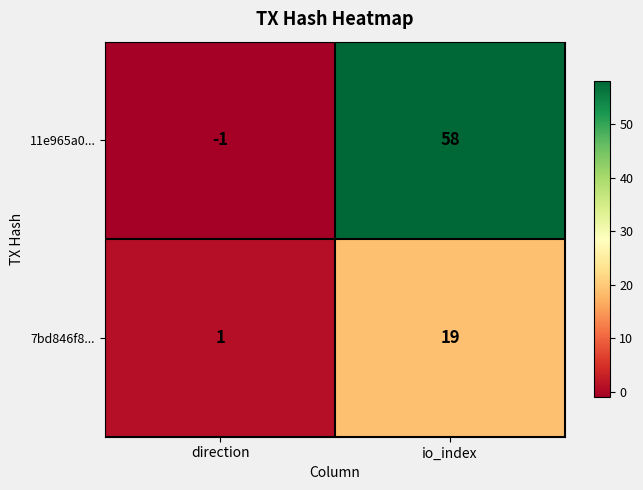

Which series has the largest range (max minus min)?

11e965a0...